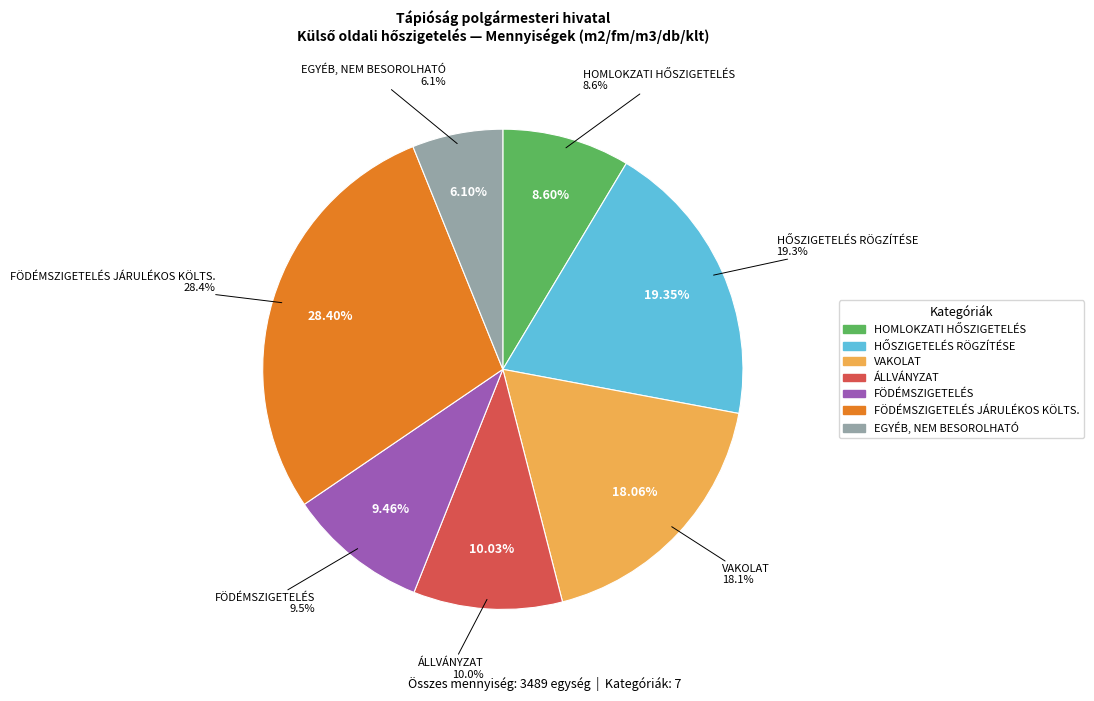

Is the sum of FÖDÉMSZIGETELÉS and HOMLOKZATI HŐSZIGETELÉS greater than half?

No